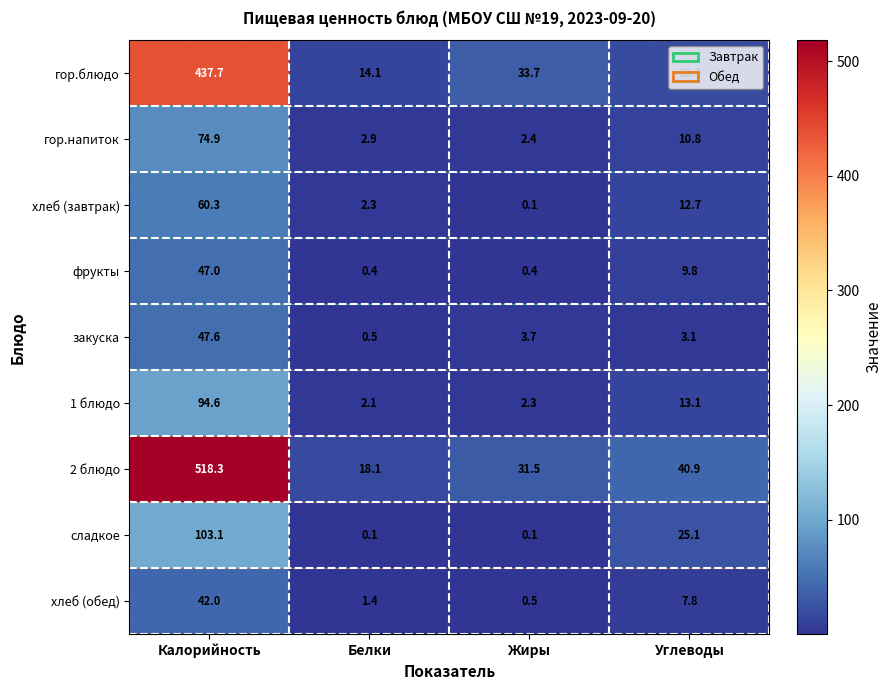

List the series in order of their peak value, highest first.

2 блюдо, гор.блюдо, сладкое, 1 блюдо, гор.напиток, хлеб (завтрак), закуска, фрукты, хлеб (обед)